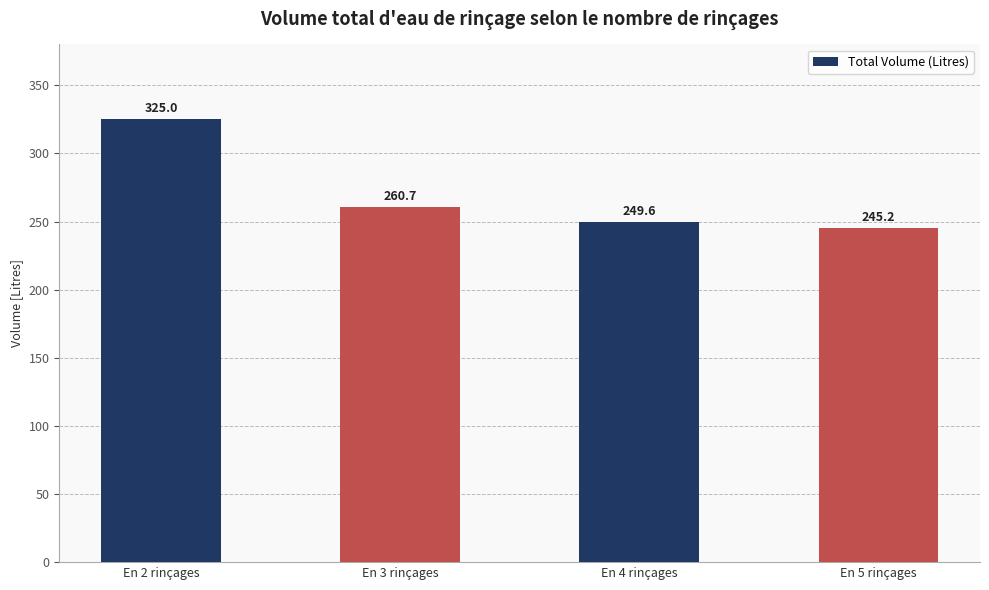

Reading left to right, what are all the values shown in this chart?

325.0	260.7	249.6	245.2